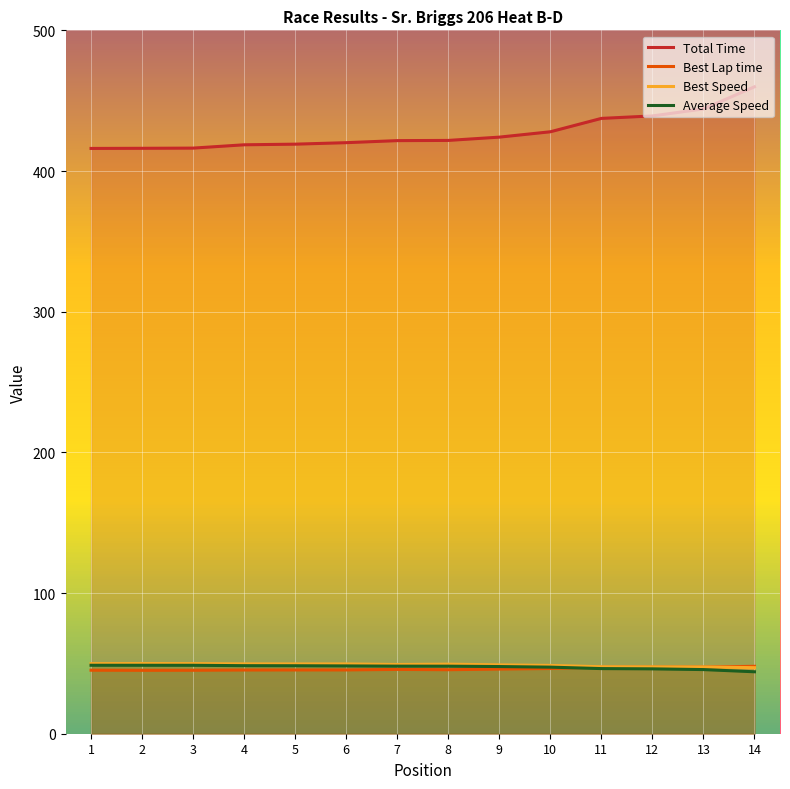

Which series ends up on top after the final intersection of Best Lap time and Average Speed?

Best Lap time